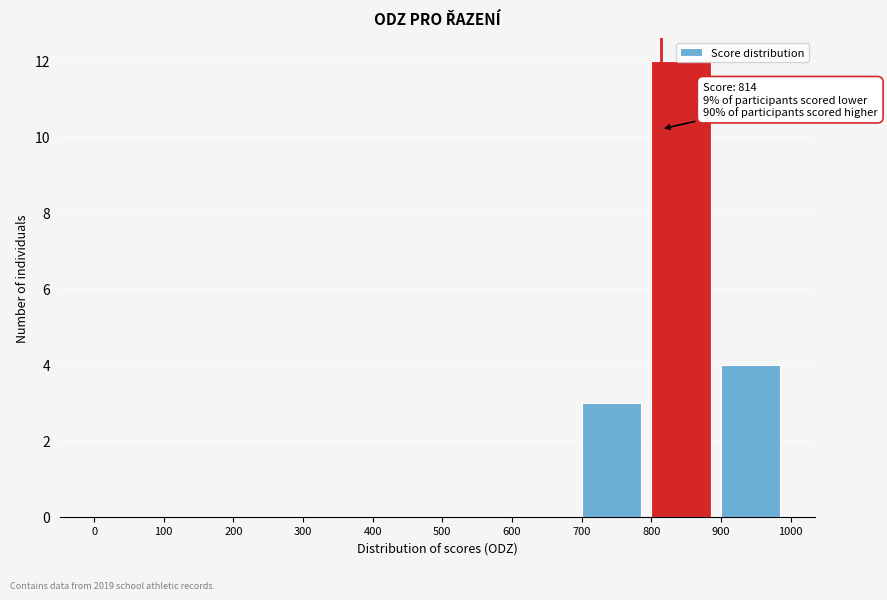

Which range on the x-axis has the tallest bar?

800 to 900